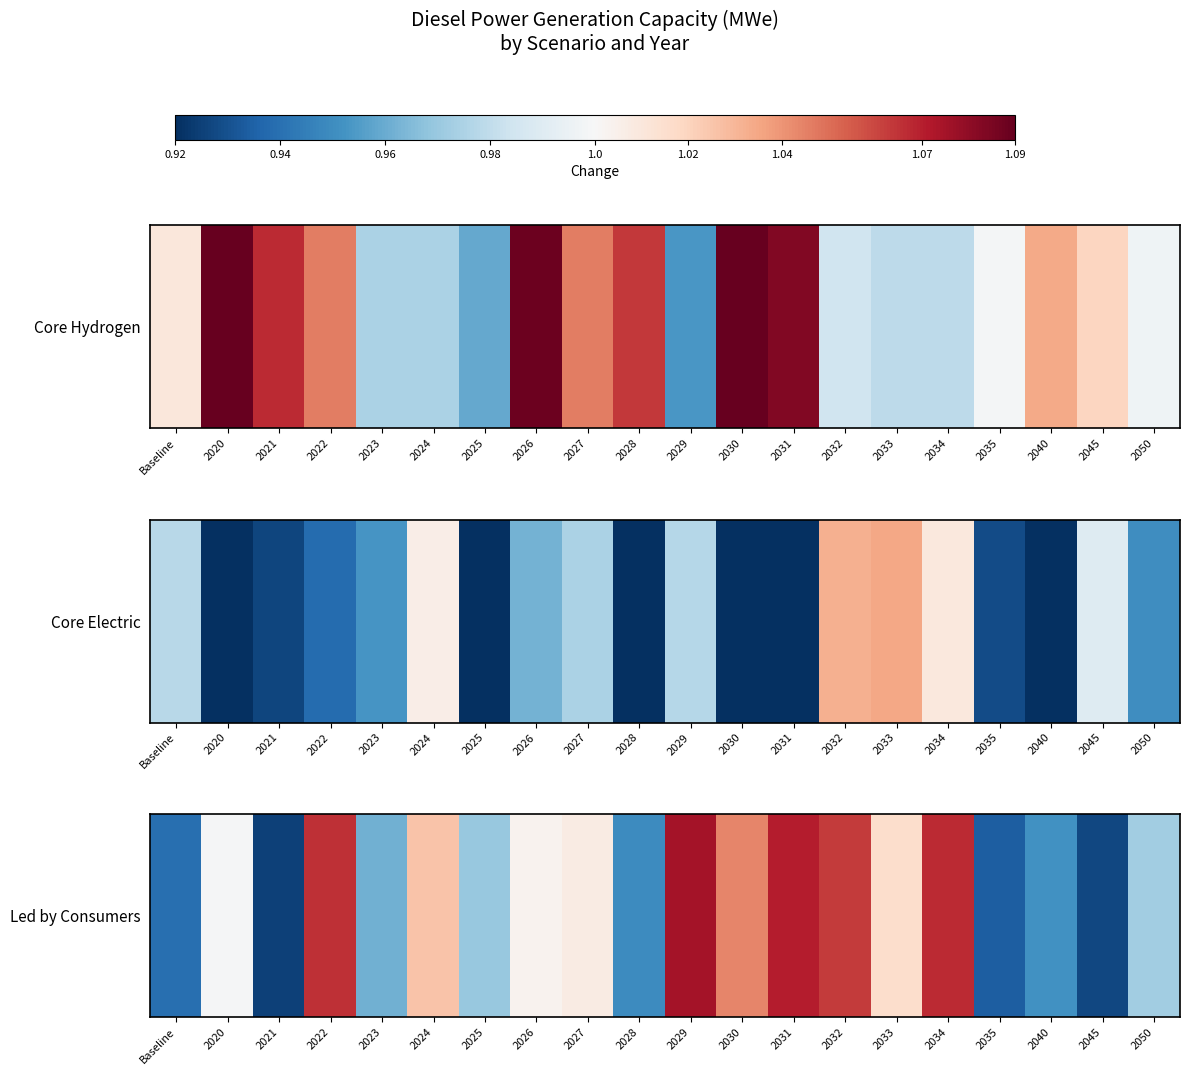

Where does the data first go above 1?

2022